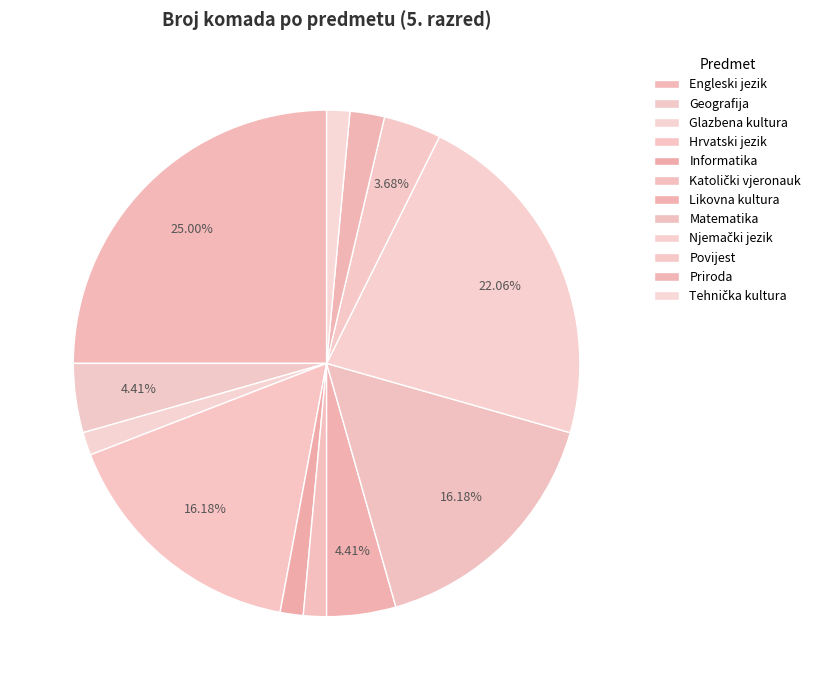

To the nearest percent, what percentage of the pie is Katolički vjeronauk?

1%